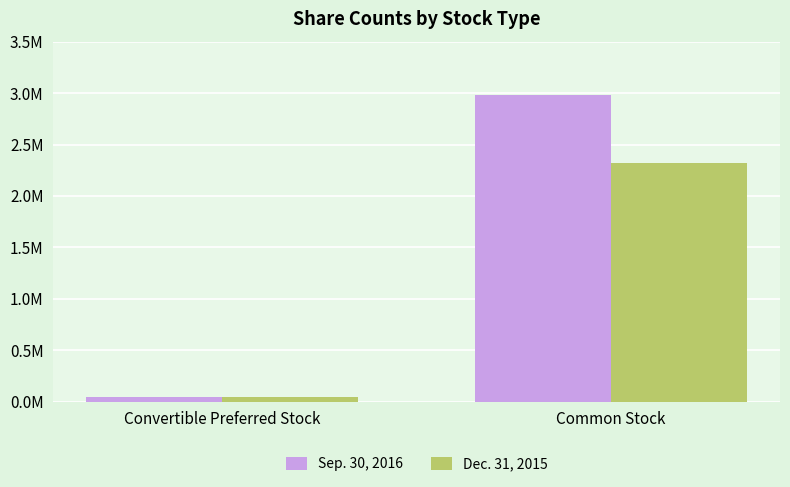

Which series has the largest total across all categories?

Sep. 30, 2016